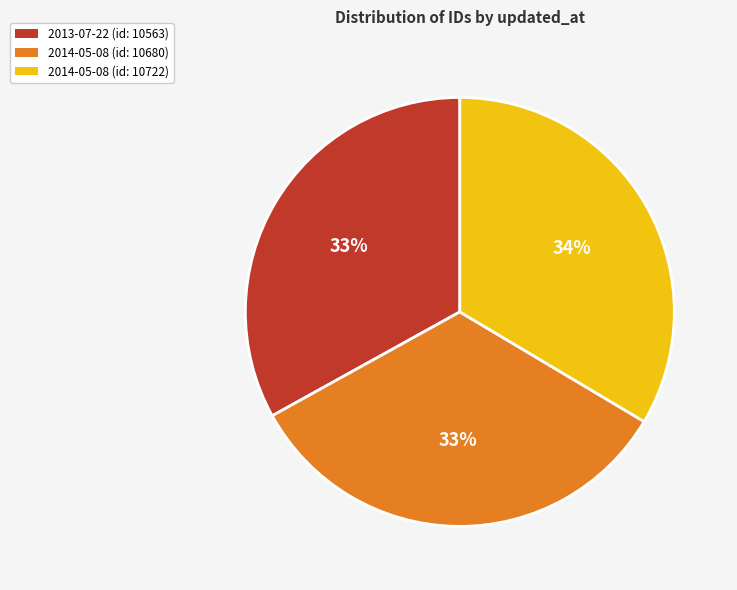

Does 2013-07-22 (id: 10563) represent more than half of the total?

No